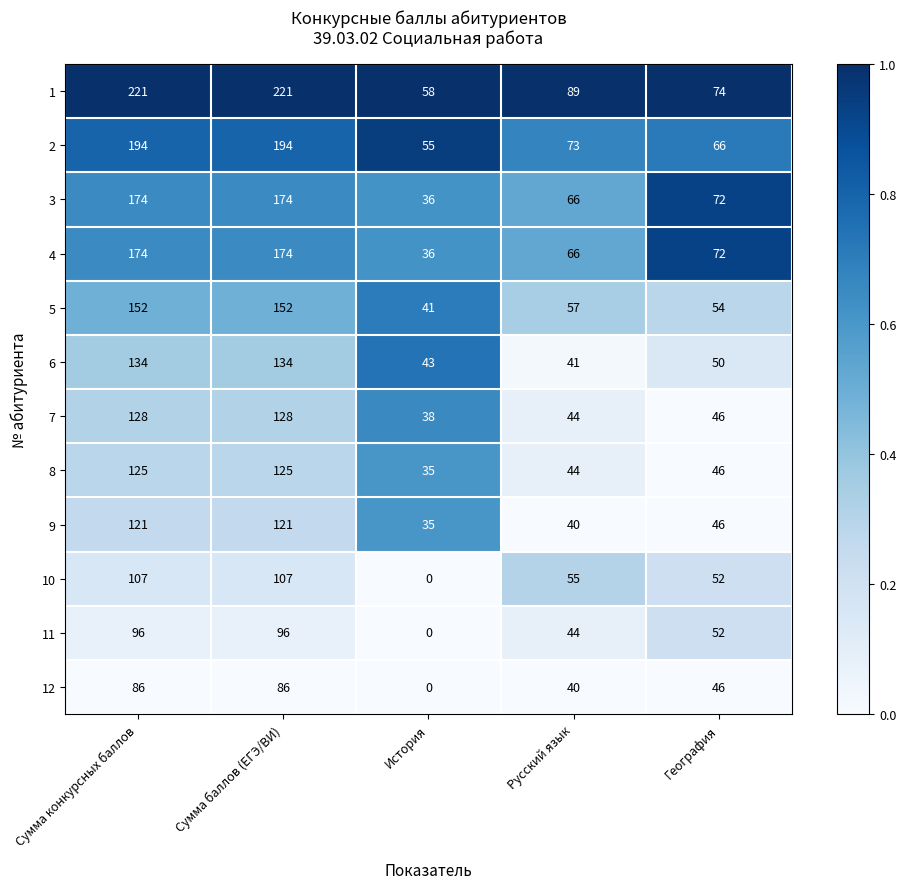

Is it true that 3 equals 23 at Русский язык?

False